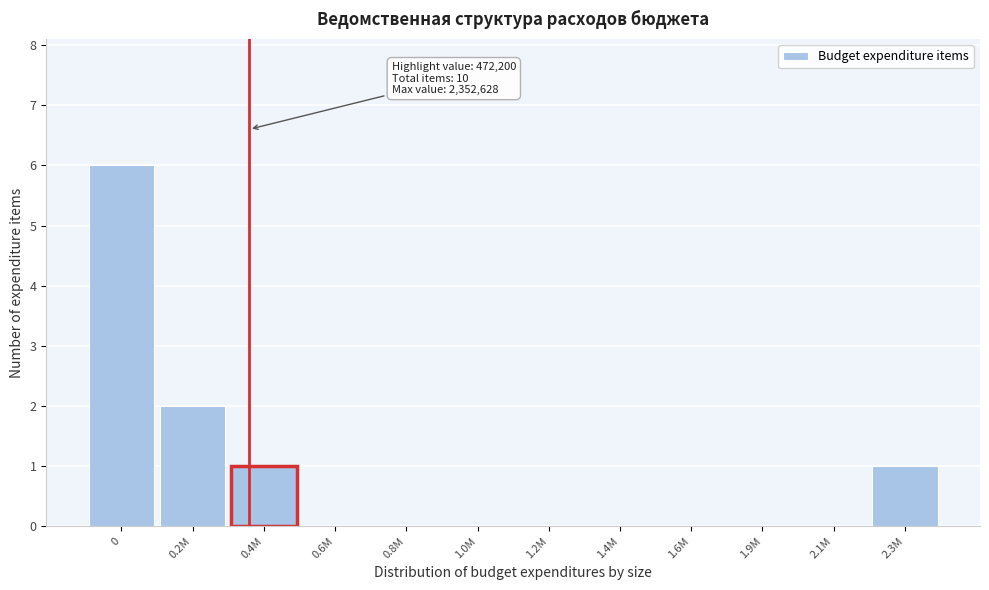

Reading left to right, what are all the values shown in this chart?

0=6	0.2M=2	0.4M=1	0.6M=0	0.8M=0	1.0M=0	1.2M=0	1.4M=0	1.6M=0	1.9M=0	2.1M=0	2.3M=1